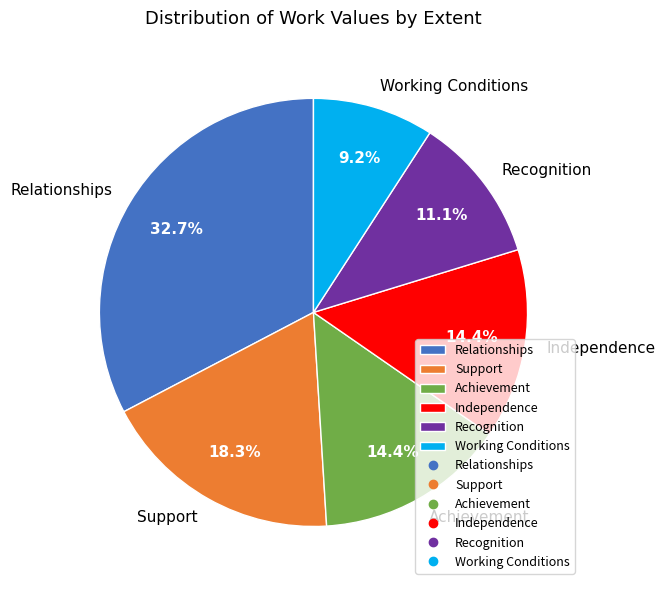

To the nearest percent, what is the combined percentage of Support and Achievement?

33%